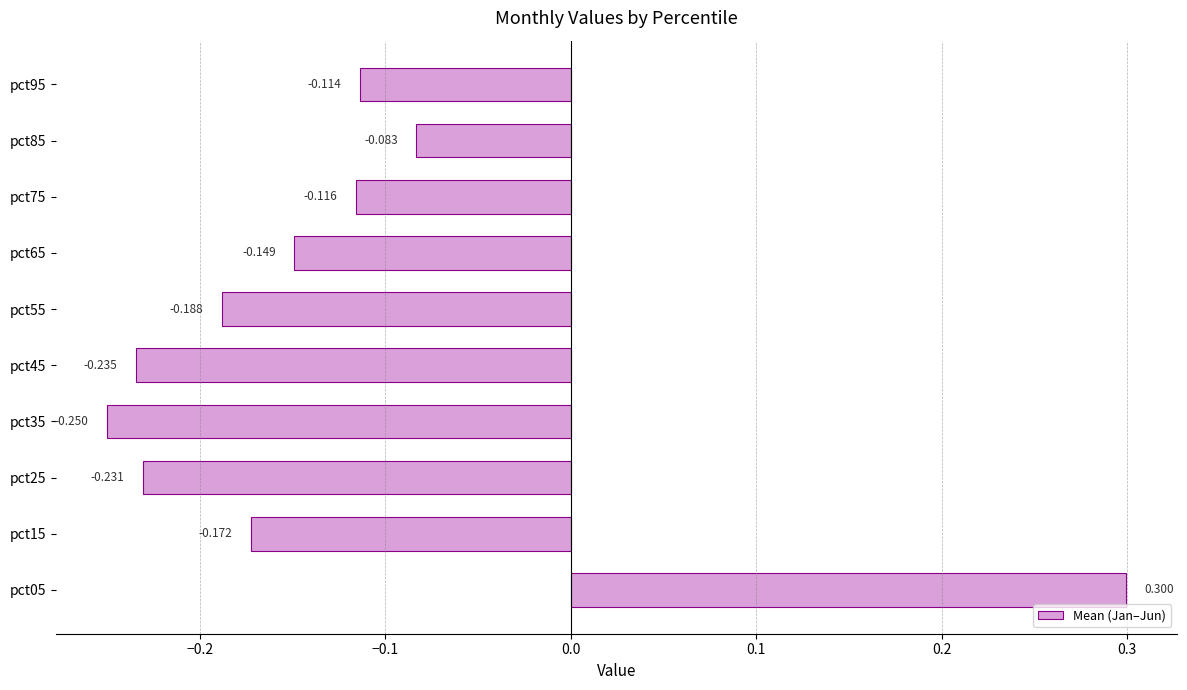

How many values are above zero?

1